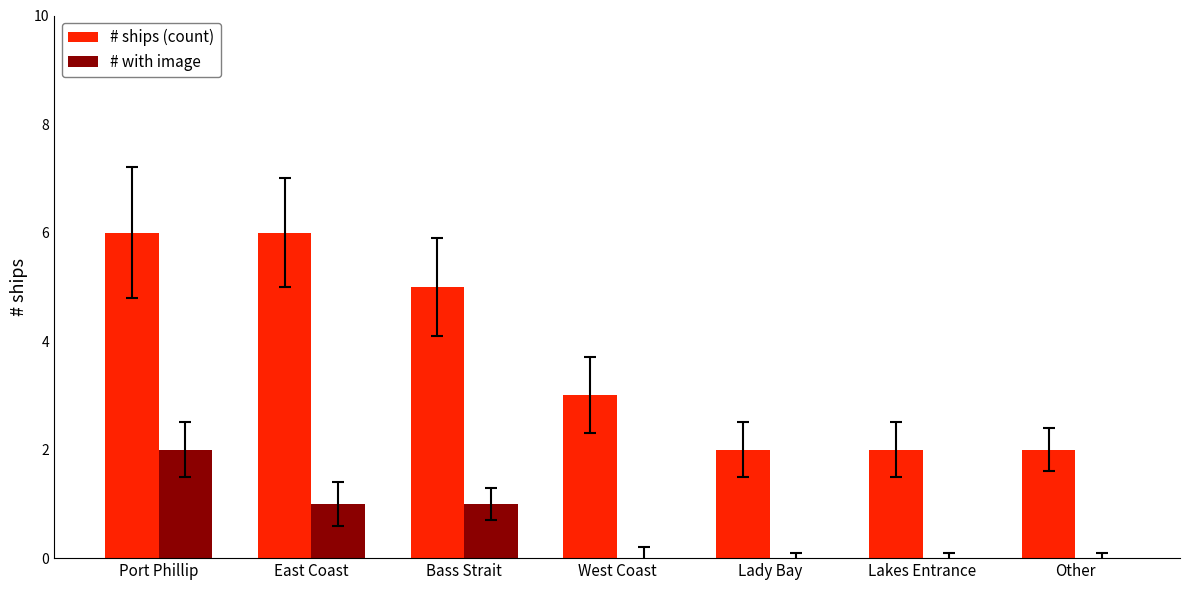

What is the sum of all # with image values?

4